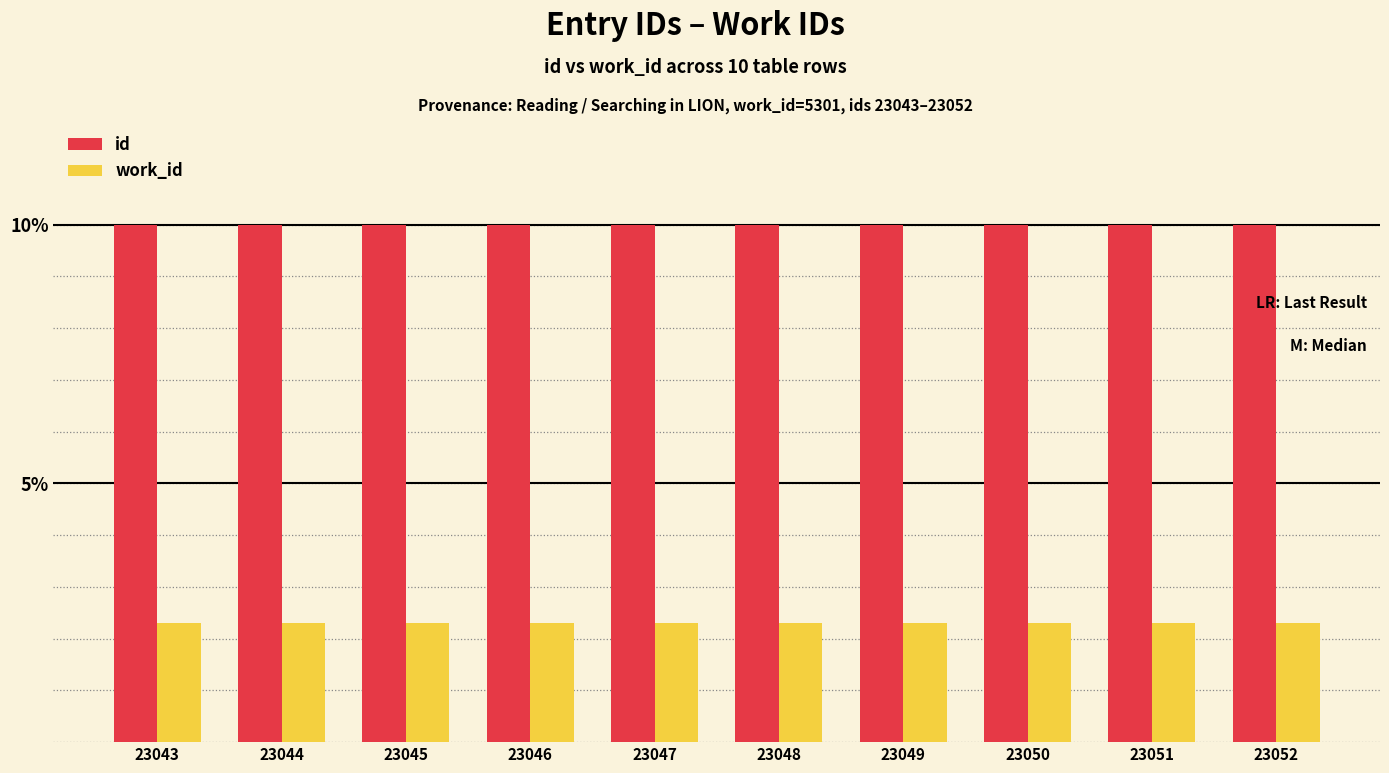

What are all the series names shown in the legend?

id, work_id